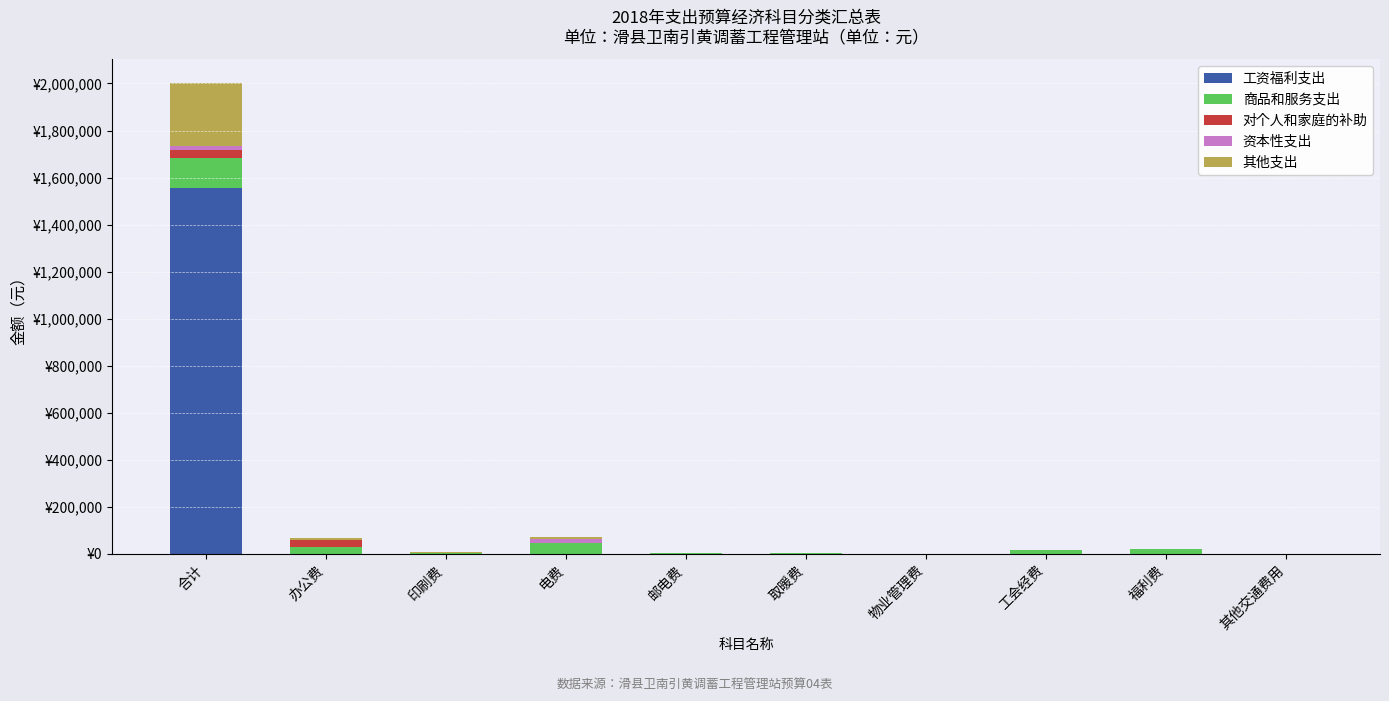

Which series changed the most between 印刷费 and 取暖费?

其他支出